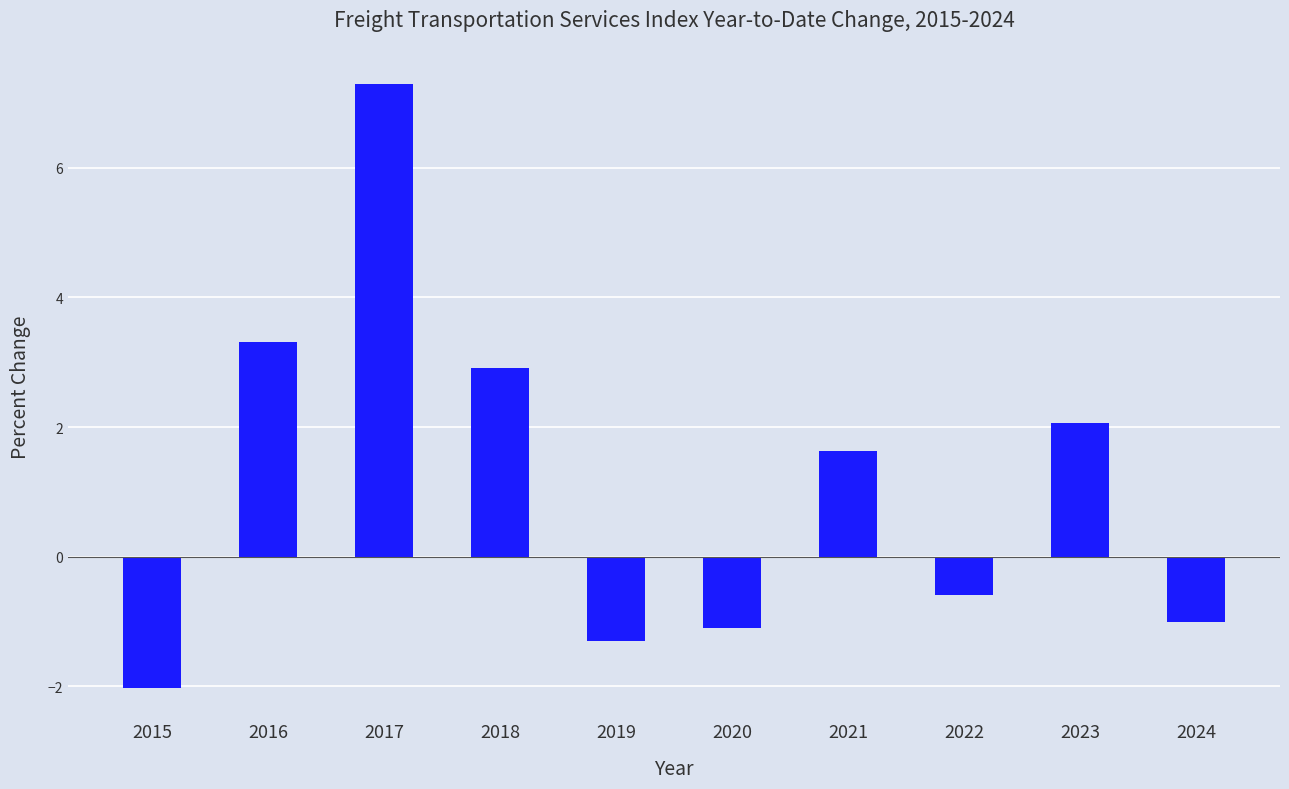

How many data points does each series have?

10